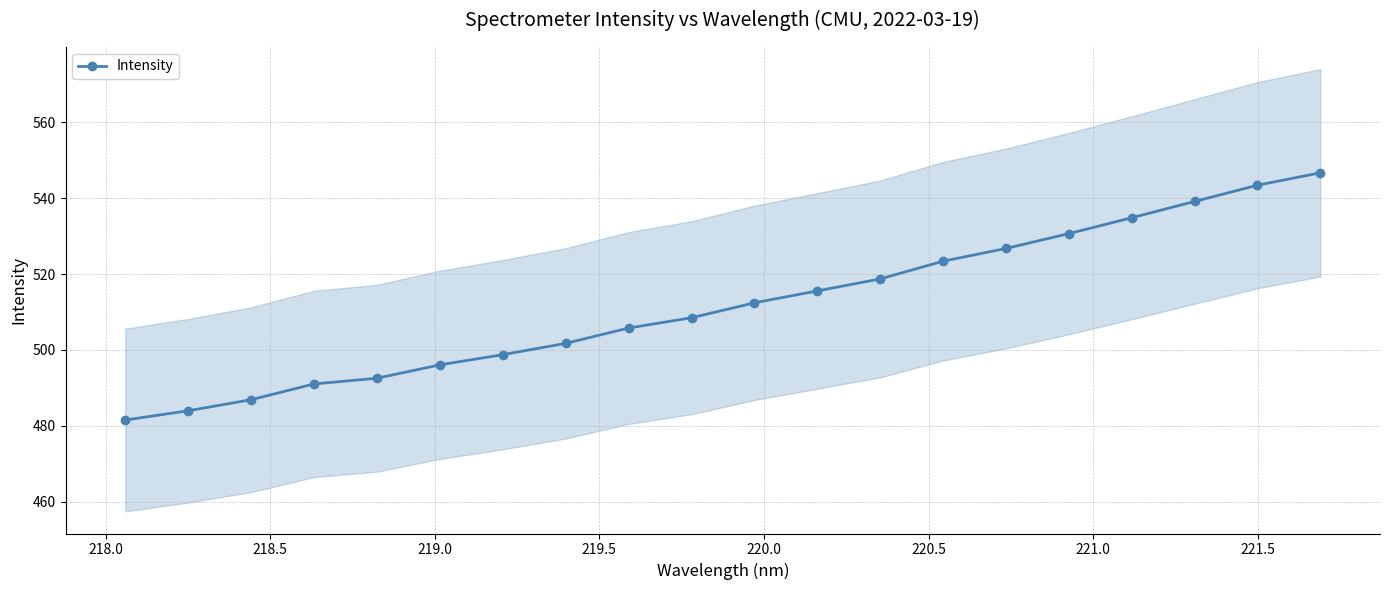

What is the value of the Intensity point at the 20th from the left?

546.7